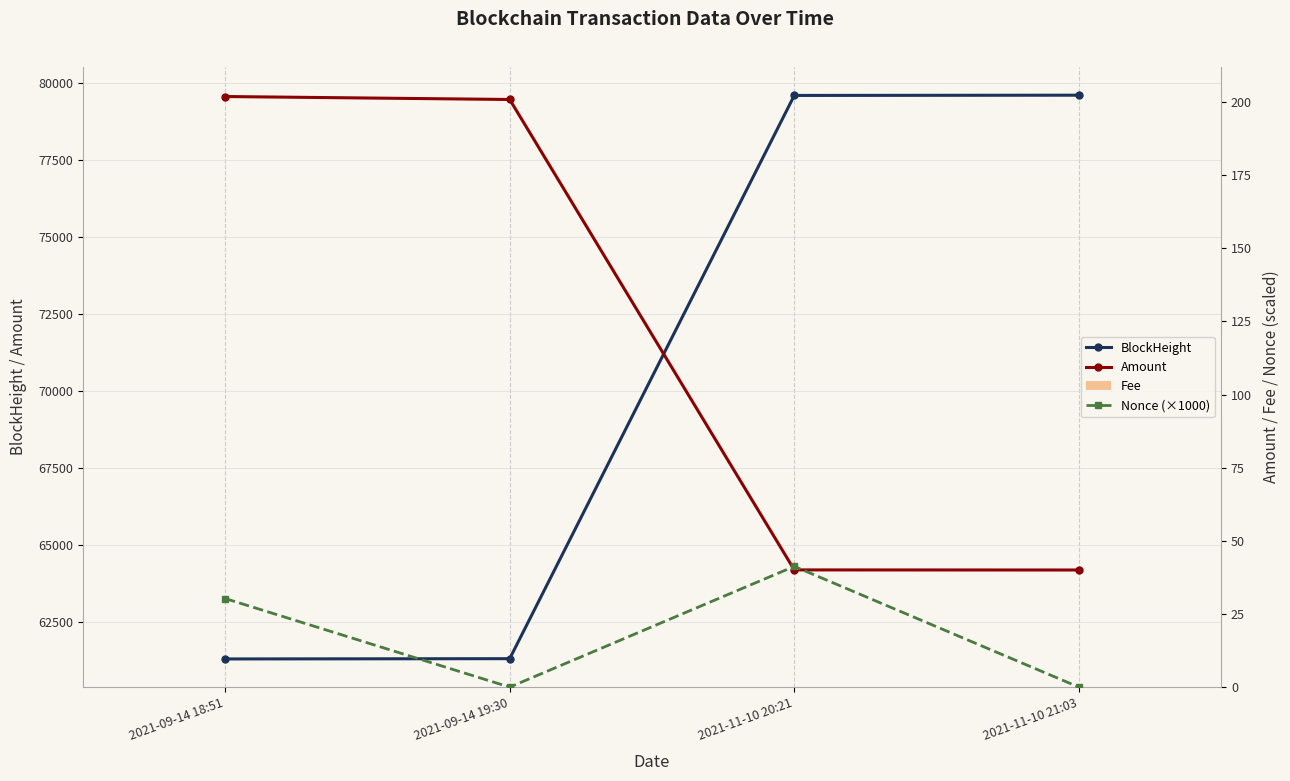

Reading left to right, what are all the values shown in this chart?

BlockHeight: 61304.0	61313.0	79589.0	79597.0
Amount: 201.9	200.9	40.1	40.0
Nonce (×1000): 30.3	0.0	41.3	0.0
Fee: 0.0	0.0	0.0	0.0